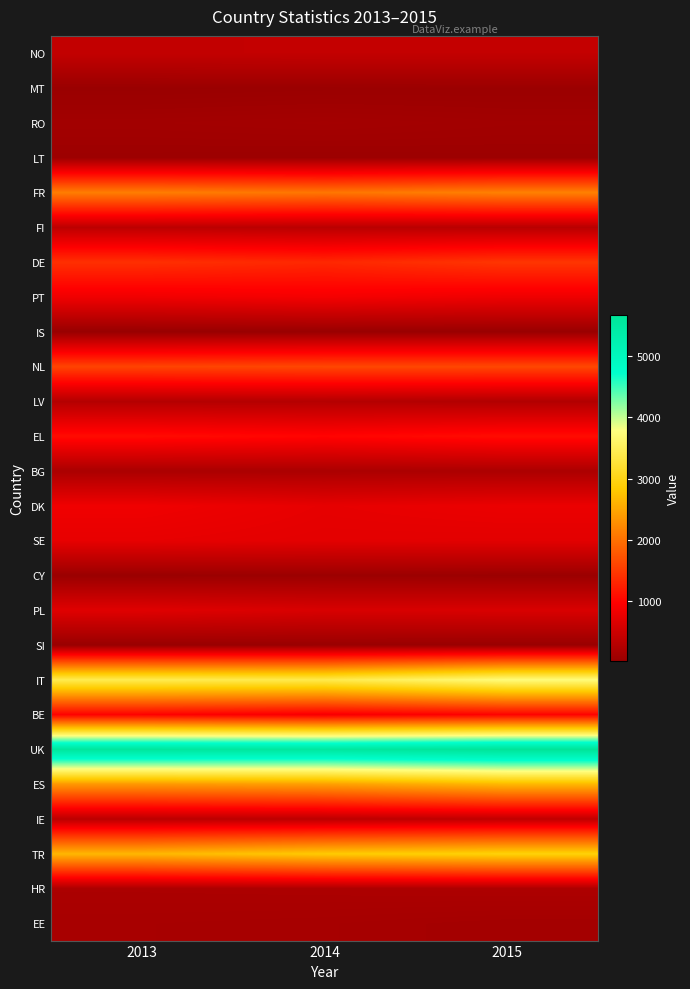

What is the difference between the highest and lowest values at 2013?

5561